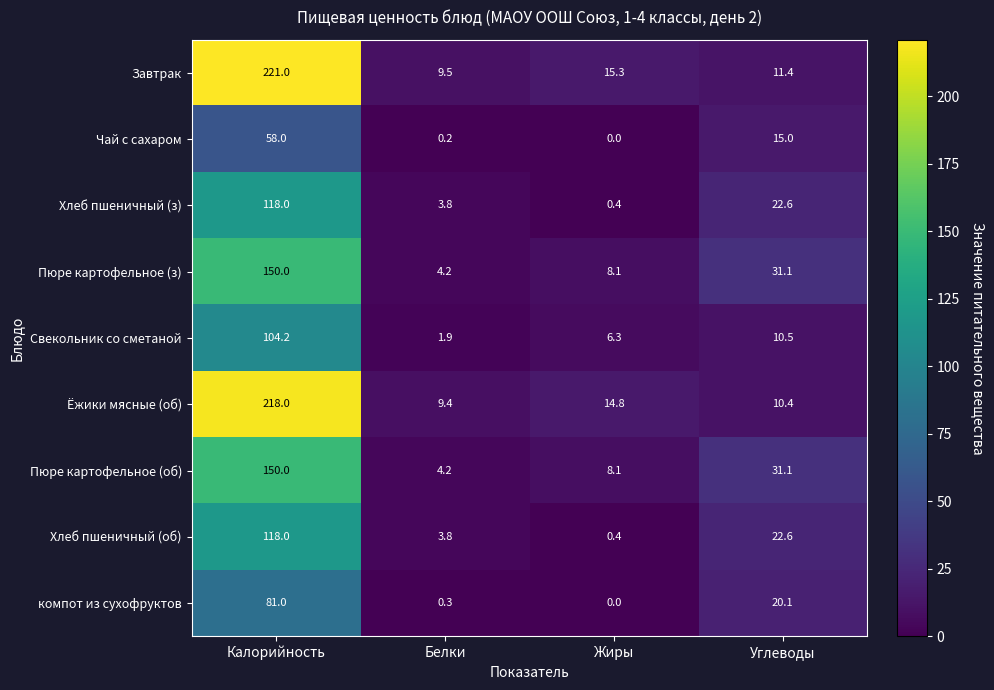

True or false: Пюре картофельное (об) has a value of 150.0 at Калорийность.

True